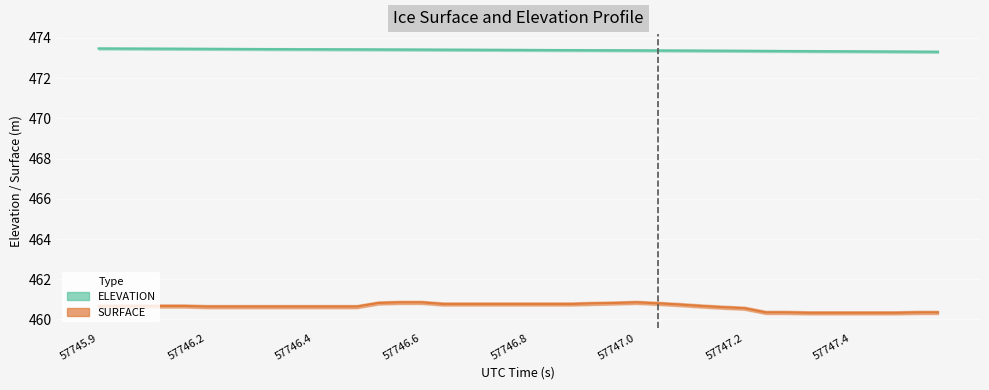

Which series has the largest range (max minus min)?

SURFACE